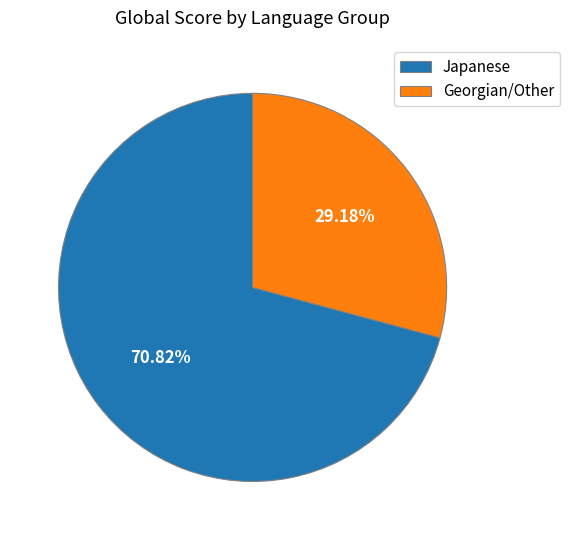

Rank the categories by value from highest to lowest.

Japanese, Georgian/Other